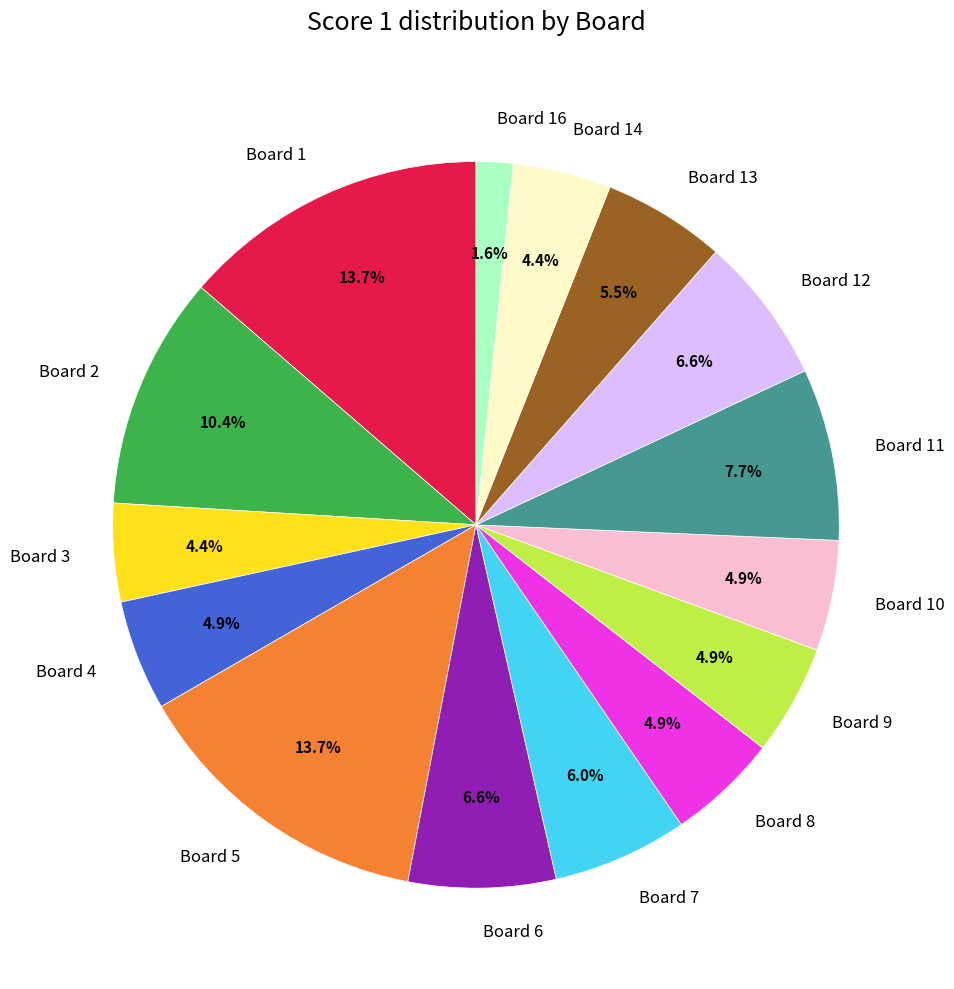

Which slice is the smallest?

Board 16